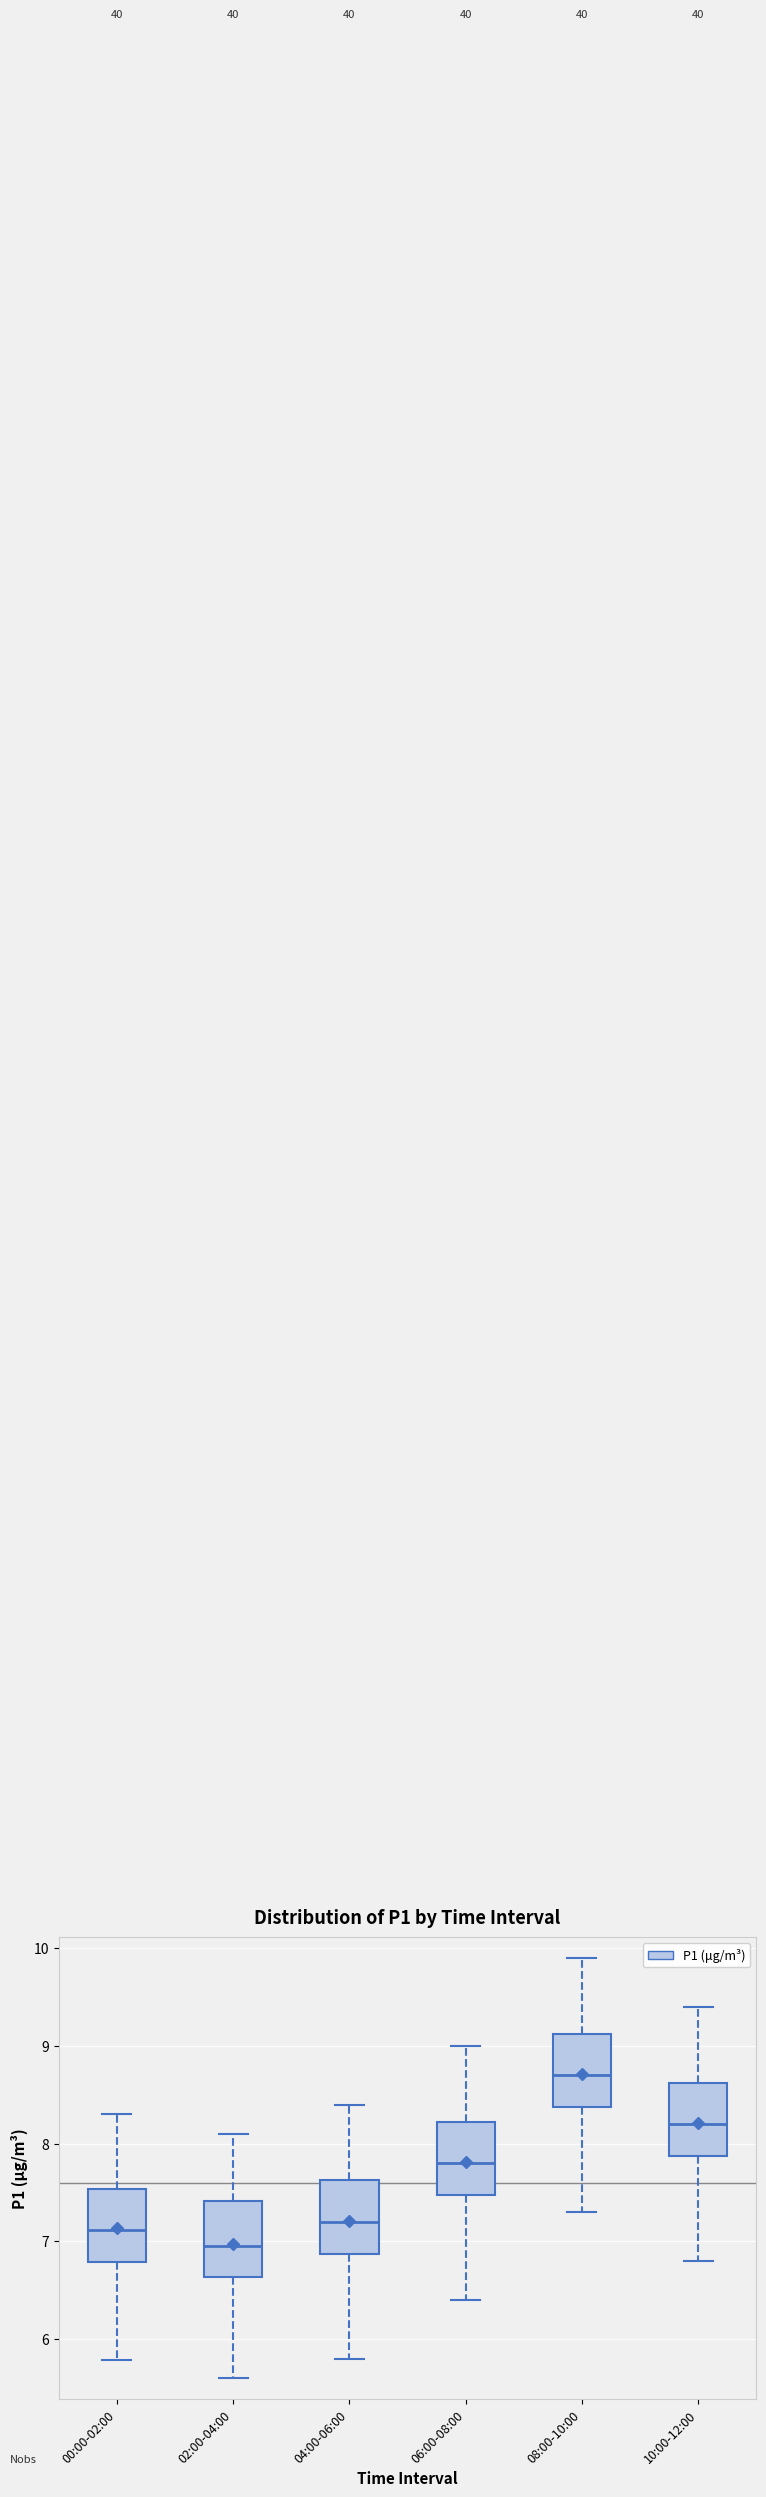

Where is the lower edge of the box for 06:00-08:00 on the y-axis? The values are not printed on the chart, so give them approximately, as read against the axis.

7.5